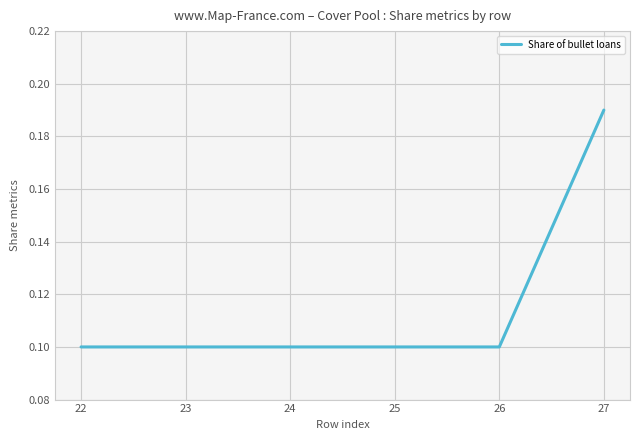

What is the sum of the values at 22 and 27?

0.3